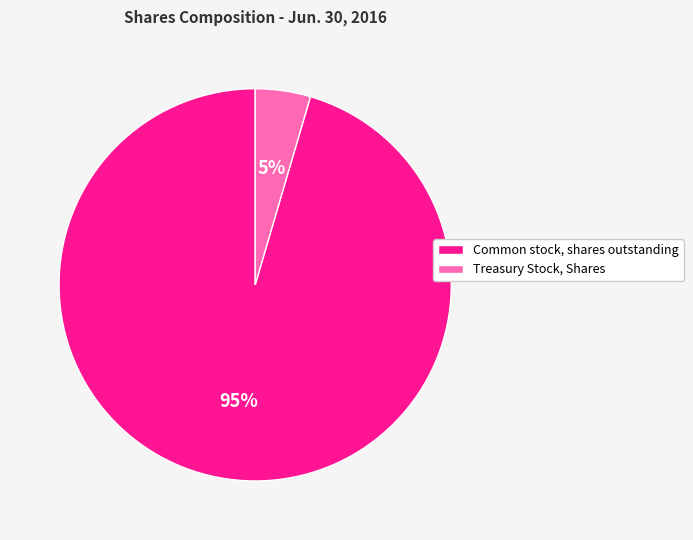

Which has a higher value, Common stock, shares outstanding or Treasury Stock, Shares?

Common stock, shares outstanding